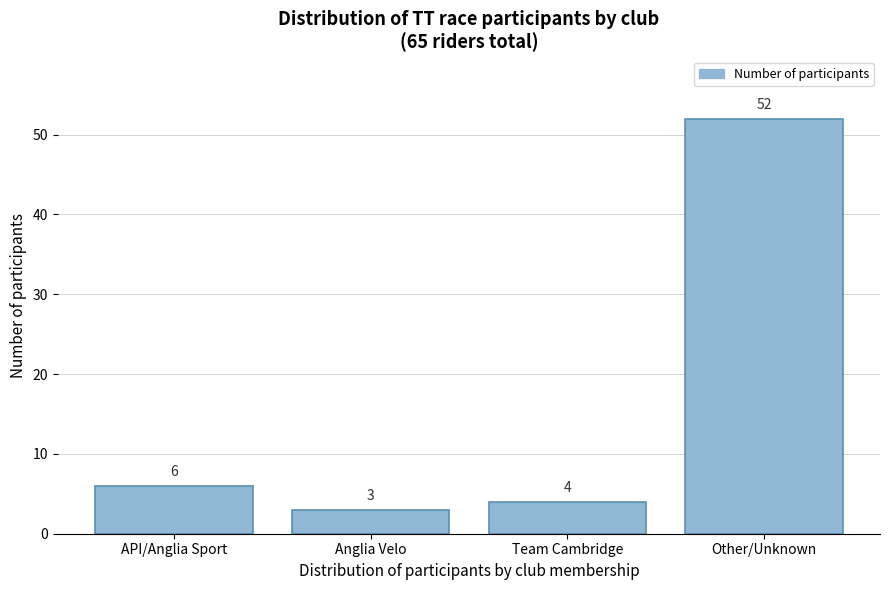

Reading left to right, list all the values displayed in this chart.

6	3	4	52